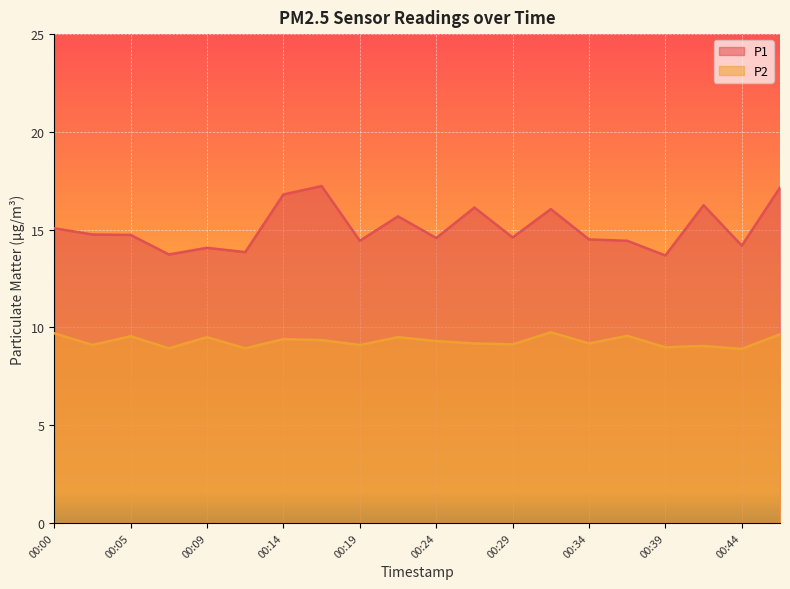

What is the sum of the P2 values at 00:34 and 00:09?

18.7